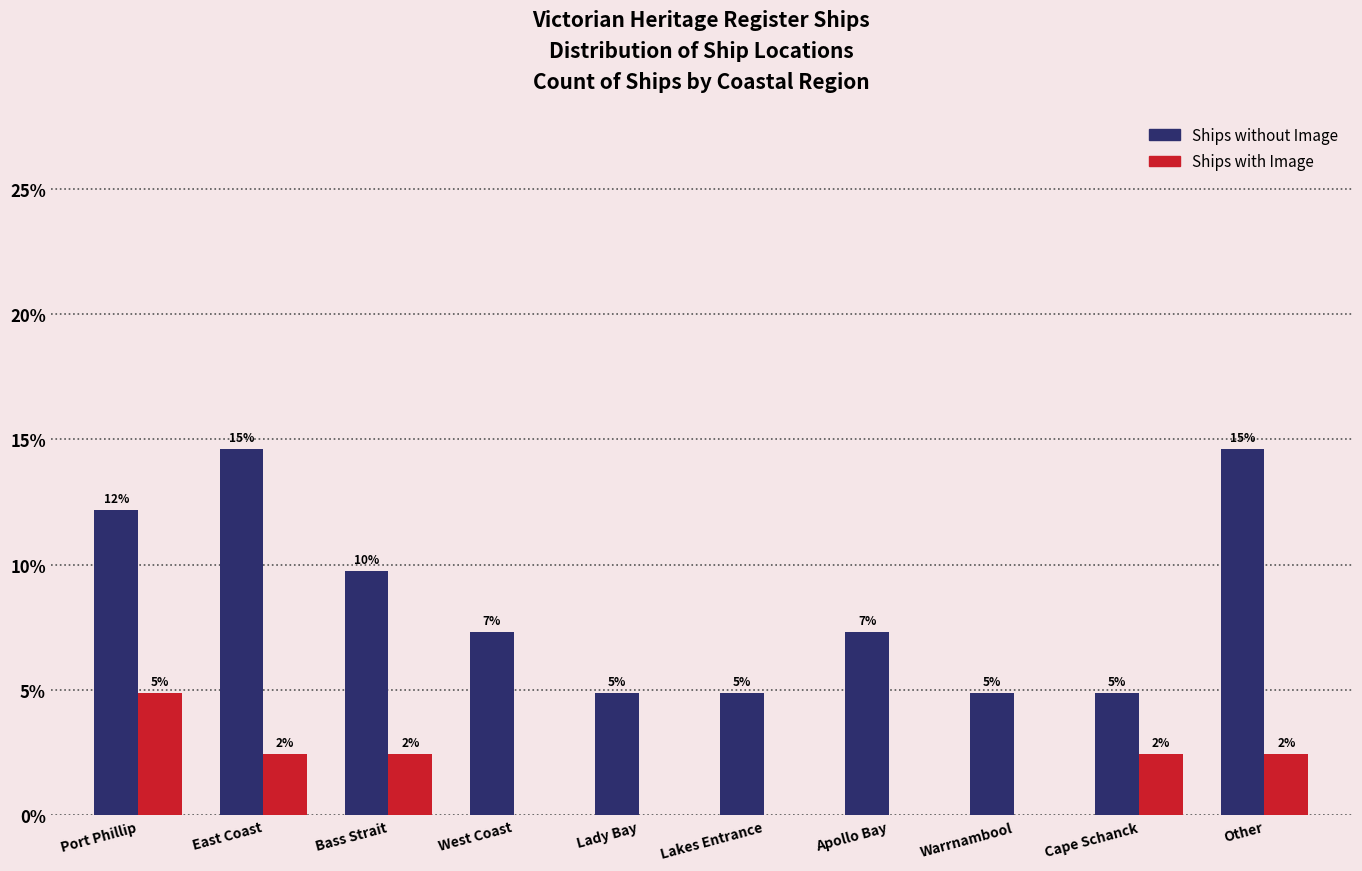

Are the bars grouped side by side (vs. stacked)?

Yes